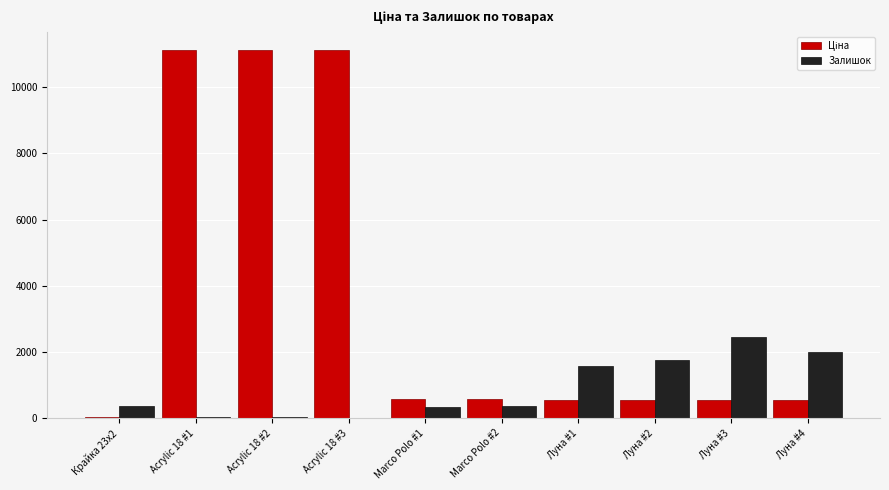

What is the greatest value displayed?

11113.6